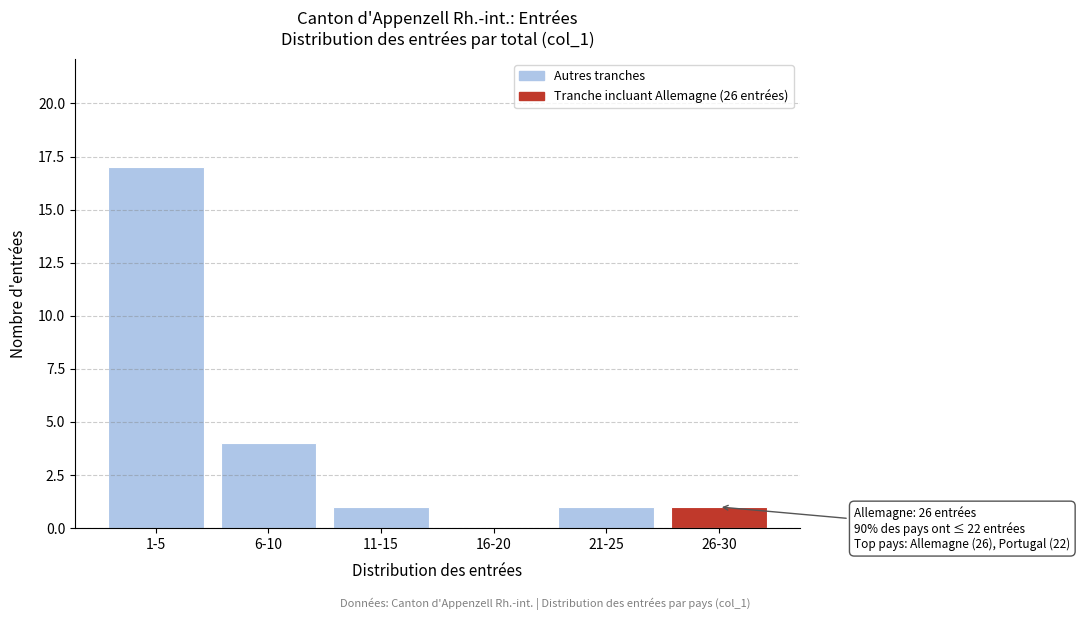

The value at 6-10 is 1. True or false?

False